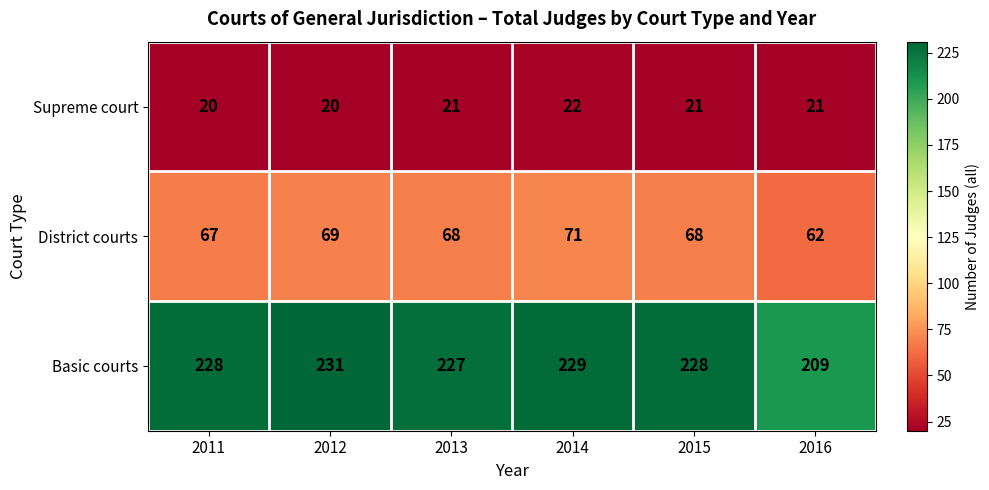

What is the highest value of the Basic courts series?

231